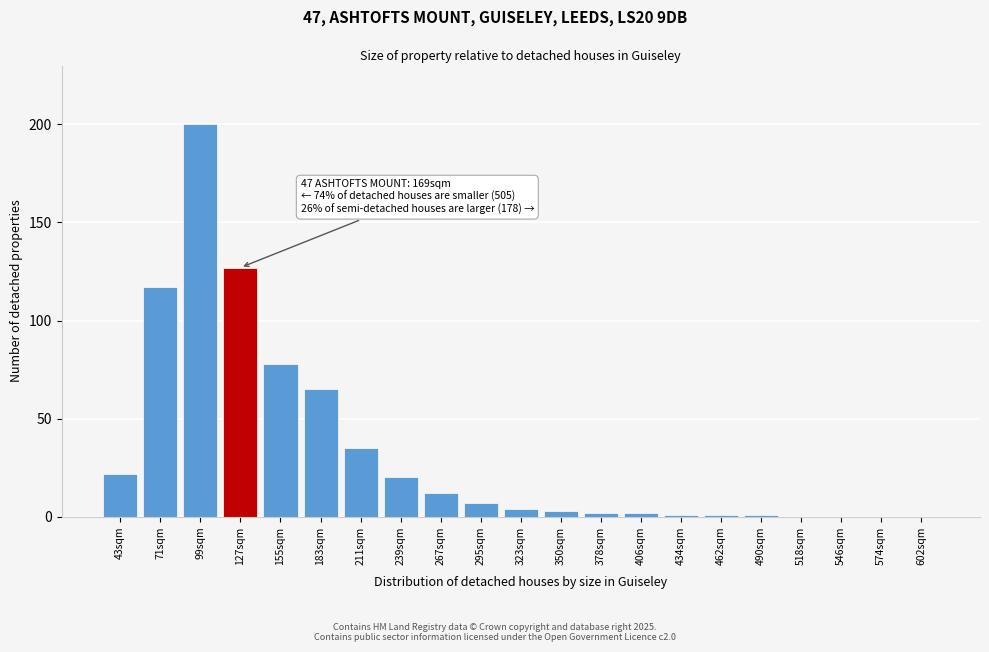

Reading left to right, list all the values displayed in this chart.

43sqm=22	71sqm=117	99sqm=200	127sqm=127	155sqm=78	183sqm=65	211sqm=35	239sqm=20	267sqm=12	295sqm=7	323sqm=4	350sqm=3	378sqm=2	406sqm=2	434sqm=1	462sqm=1	490sqm=1	518sqm=0	546sqm=0	574sqm=0	602sqm=0